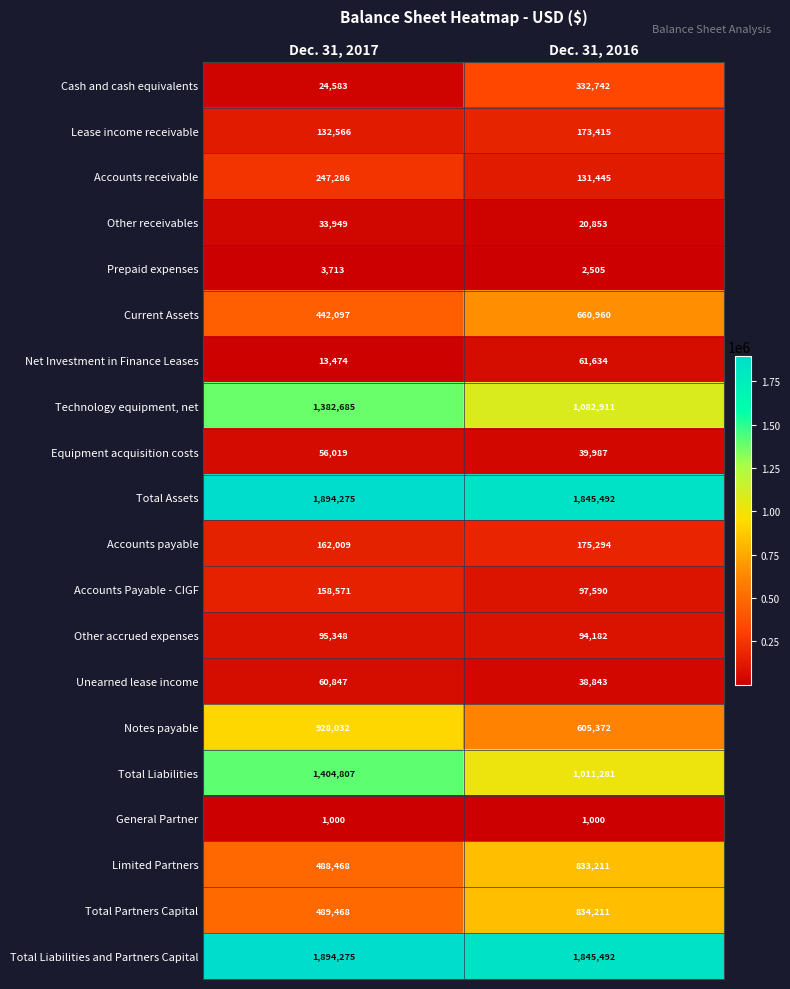

List the labels in order of Total Liabilities and Partners Capital value, largest first.

Dec. 31, 2017, Dec. 31, 2016